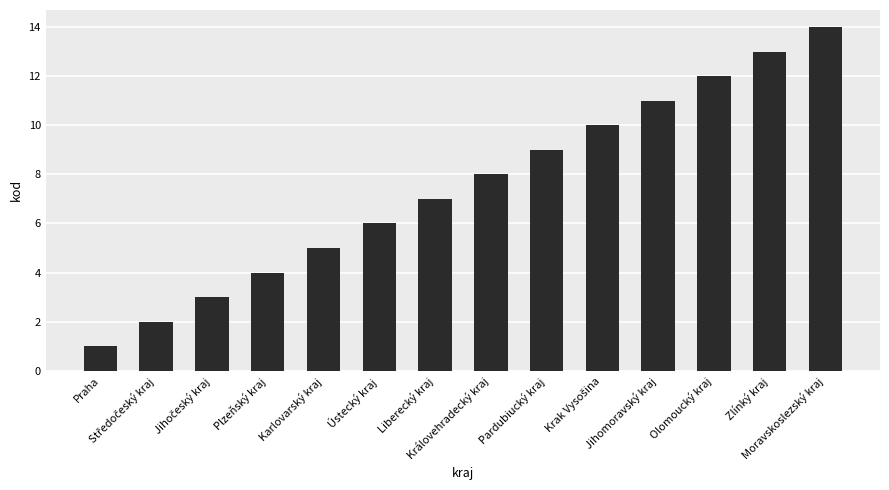

What is the sum of all values?

105